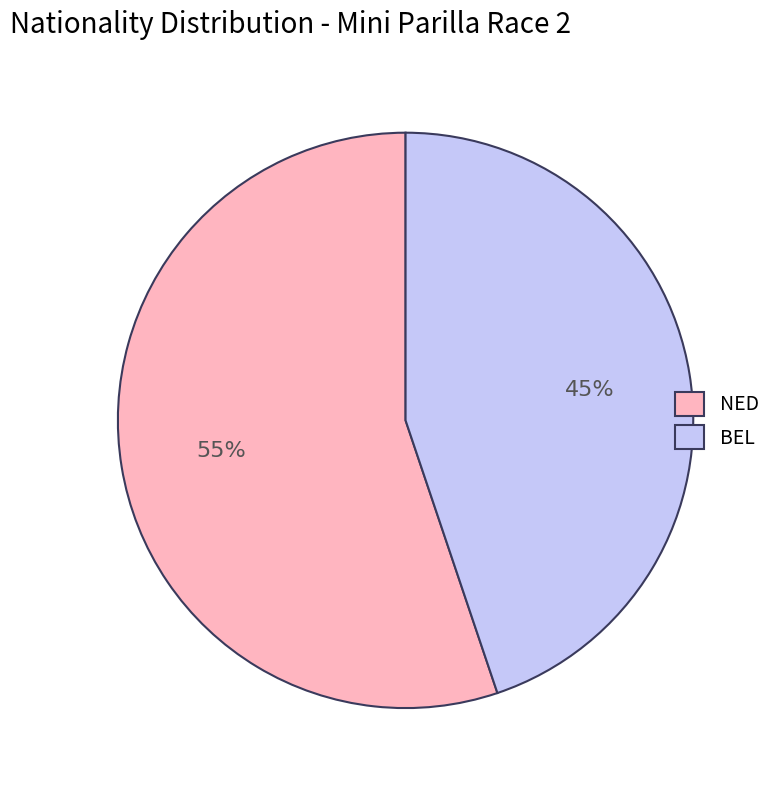

Rank the categories by value from highest to lowest.

NED, BEL